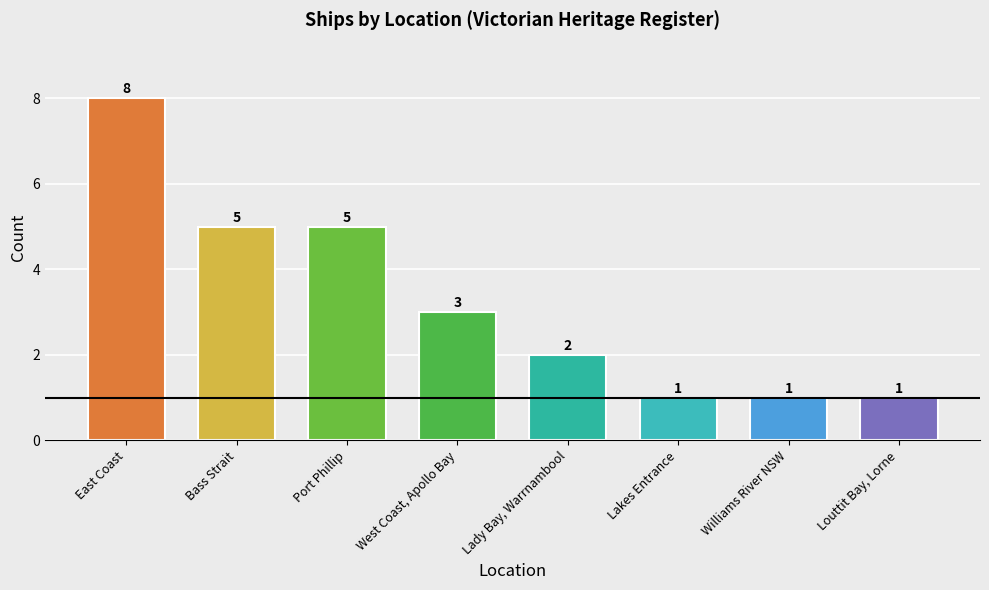

What is the greatest value displayed?

8